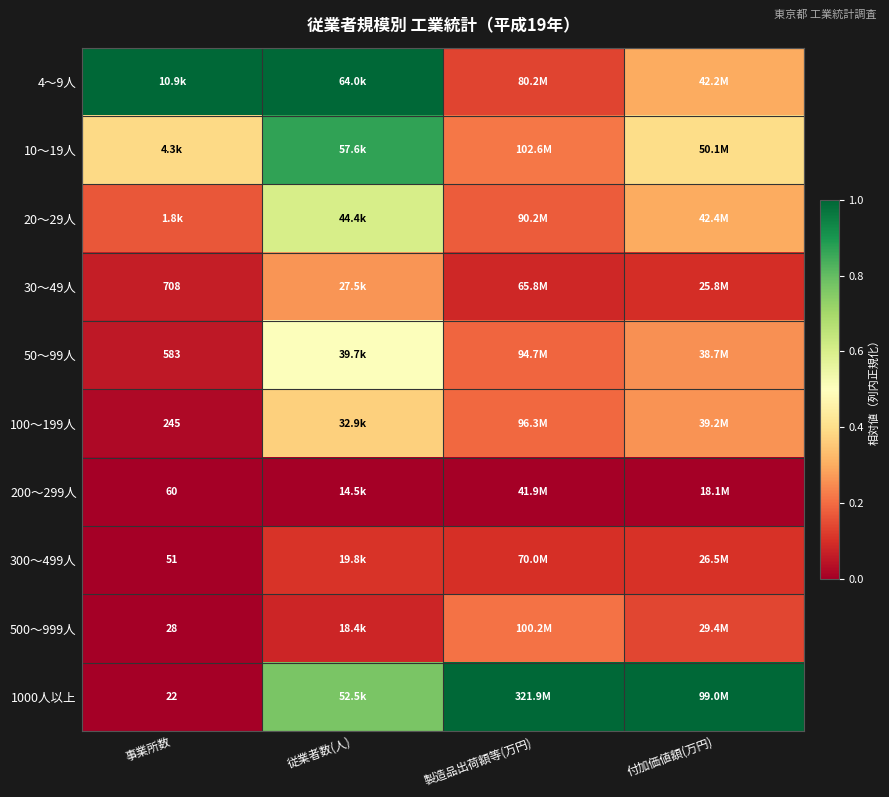

Which series has the widest spread of values?

1000人以上